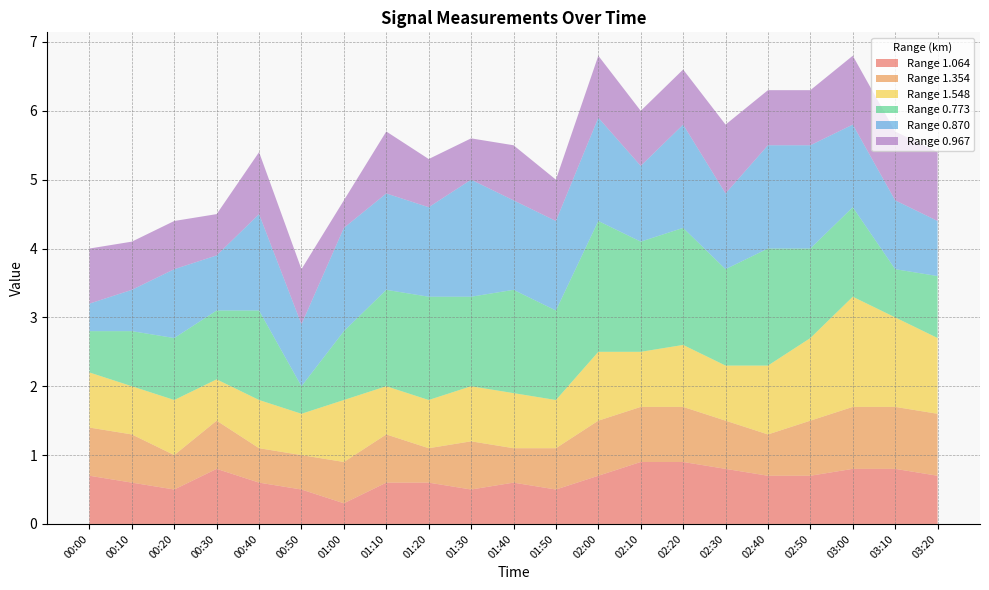

Reading left to right, list all the values displayed in this chart.

1.064: 00:00=0.7	00:10=0.6	00:20=0.5	00:30=0.8	00:40=0.6	00:50=0.5	01:00=0.3	01:10=0.6	01:20=0.6	01:30=0.5	01:40=0.6	01:50=0.5	02:00=0.7	02:10=0.9	02:20=0.9	02:30=0.8	02:40=0.7	02:50=0.7	03:00=0.8	03:10=0.8	03:20=0.7
1.354: 00:00=0.7	00:10=0.7	00:20=0.5	00:30=0.7	00:40=0.5	00:50=0.5	01:00=0.6	01:10=0.7	01:20=0.5	01:30=0.7	01:40=0.5	01:50=0.6	02:00=0.8	02:10=0.8	02:20=0.8	02:30=0.7	02:40=0.6	02:50=0.8	03:00=0.9	03:10=0.9	03:20=0.9
1.548: 00:00=0.8	00:10=0.7	00:20=0.8	00:30=0.6	00:40=0.7	00:50=0.6	01:00=0.9	01:10=0.7	01:20=0.7	01:30=0.8	01:40=0.8	01:50=0.7	02:00=1.0	02:10=0.8	02:20=0.9	02:30=0.8	02:40=1.0	02:50=1.2	03:00=1.6	03:10=1.3	03:20=1.1
0.773: 00:00=0.6	00:10=0.8	00:20=0.9	00:30=1.0	00:40=1.3	00:50=0.4	01:00=1.0	01:10=1.4	01:20=1.5	01:30=1.3	01:40=1.5	01:50=1.3	02:00=1.9	02:10=1.6	02:20=1.7	02:30=1.4	02:40=1.7	02:50=1.3	03:00=1.3	03:10=0.7	03:20=0.9
0.870: 00:00=0.4	00:10=0.6	00:20=1.0	00:30=0.8	00:40=1.4	00:50=0.9	01:00=1.5	01:10=1.4	01:20=1.3	01:30=1.7	01:40=1.3	01:50=1.3	02:00=1.5	02:10=1.1	02:20=1.5	02:30=1.1	02:40=1.5	02:50=1.5	03:00=1.2	03:10=1.0	03:20=0.8
0.967: 00:00=0.8	00:10=0.7	00:20=0.7	00:30=0.6	00:40=0.9	00:50=0.8	01:00=0.4	01:10=0.9	01:20=0.7	01:30=0.6	01:40=0.8	01:50=0.6	02:00=0.9	02:10=0.8	02:20=0.8	02:30=1.0	02:40=0.8	02:50=0.8	03:00=1.0	03:10=1.0	03:20=1.0